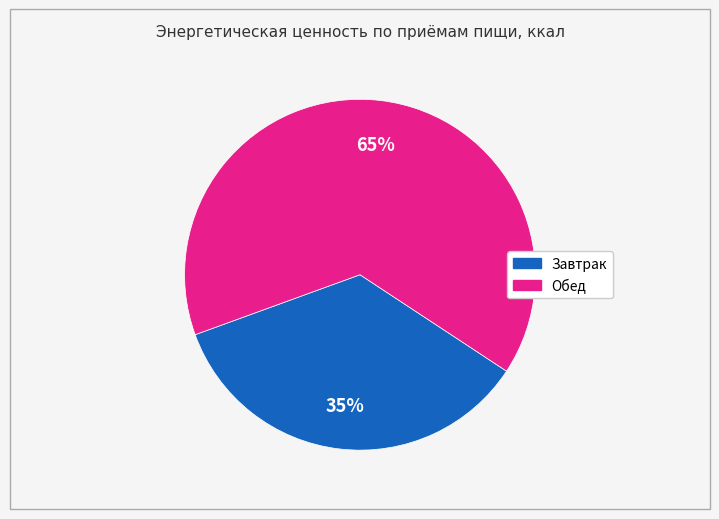

Which has a higher value, Завтрак or Обед?

Обед